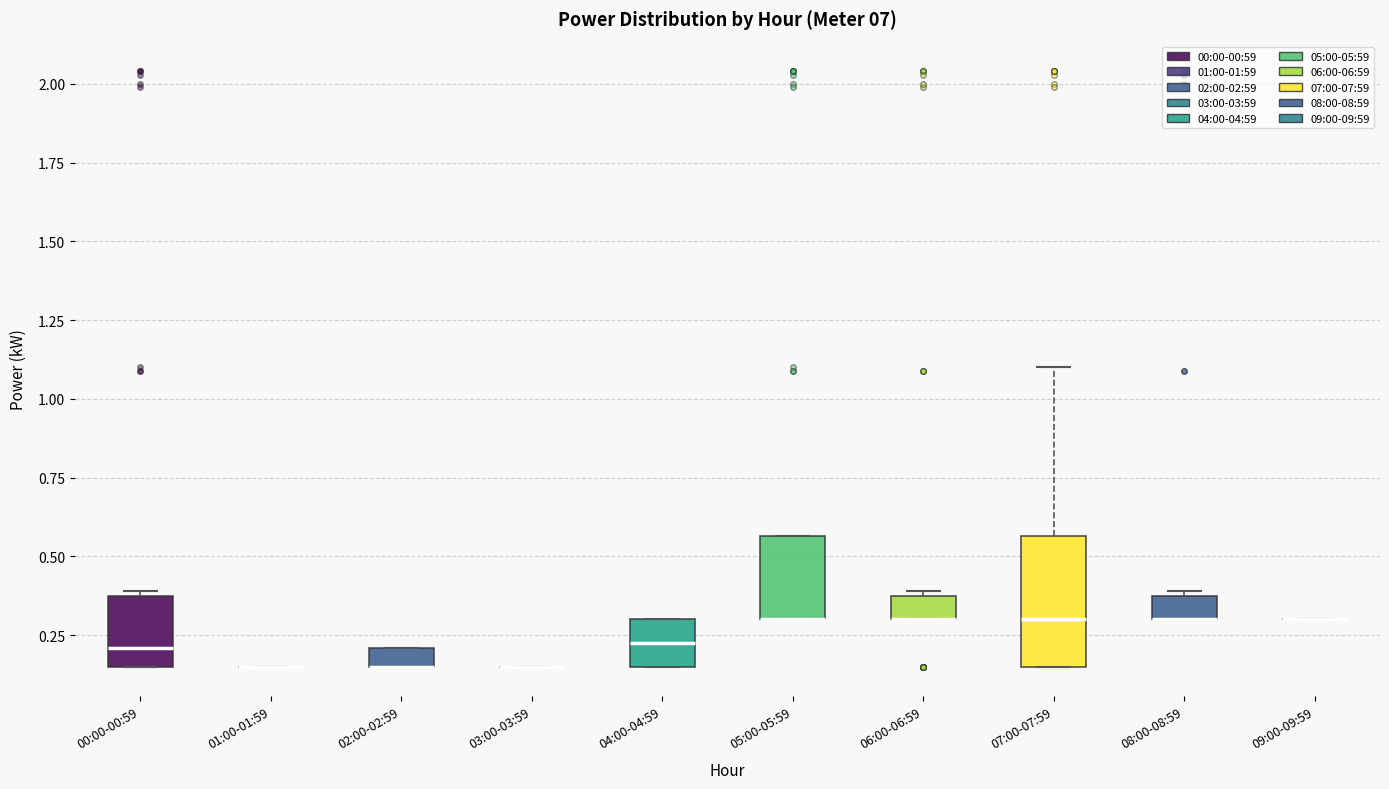

Comparing the boxes themselves (not the whiskers), which one is the tallest?

07:00-07:59